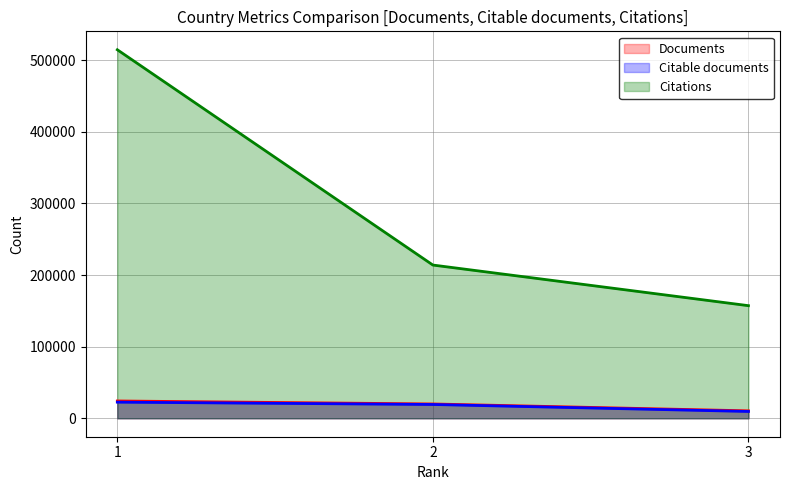

What is the value of the Documents point at the 2nd from the left?

20014